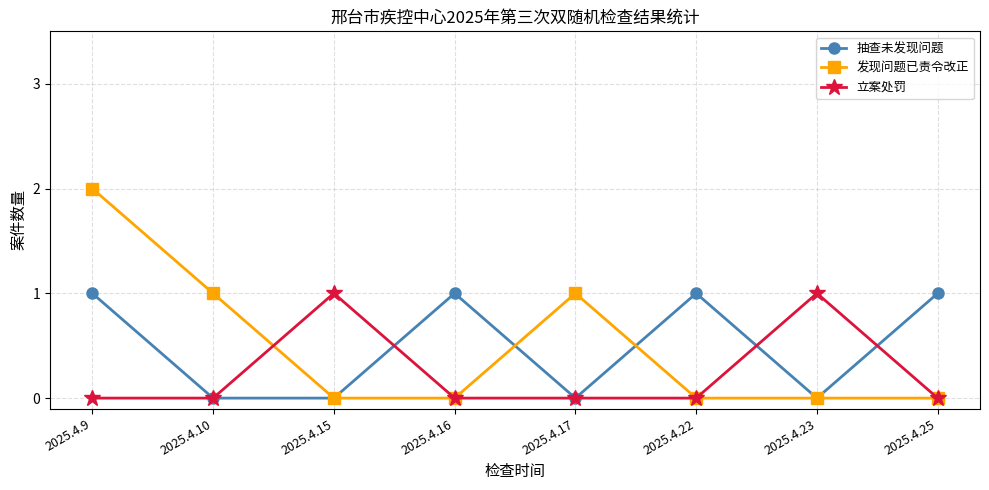

True or false: 抽查未发现问题 has more than 2 interior local peaks.

False